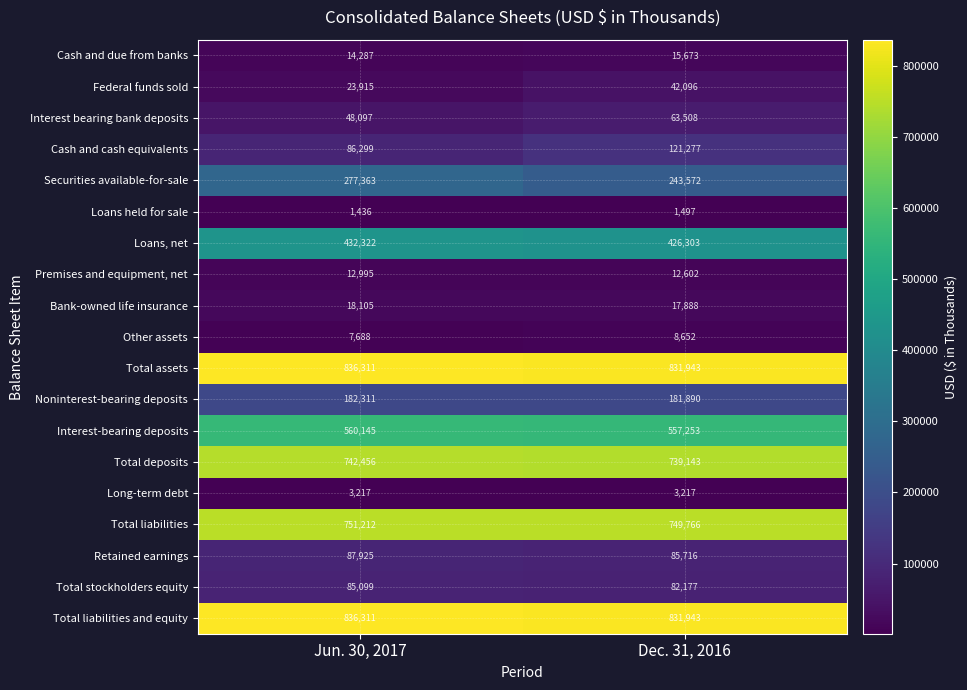

What is the difference between the highest and lowest values at Jun. 30, 2017?

834875